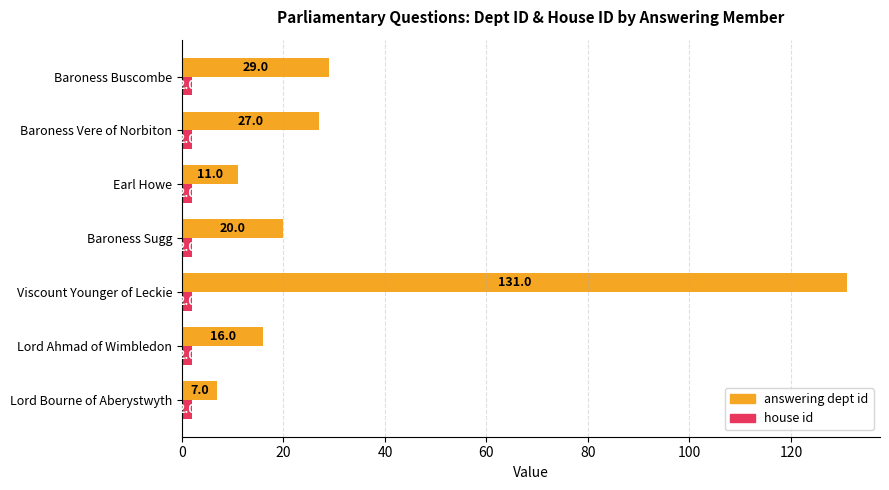

At how many categories does at least one series exceed 32?

1